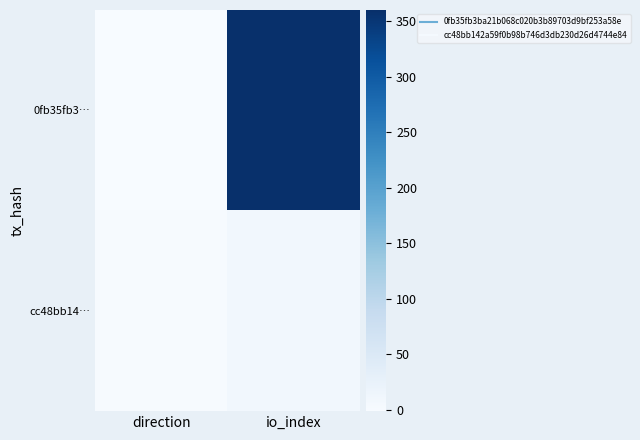

What is the smallest value displayed?

-1